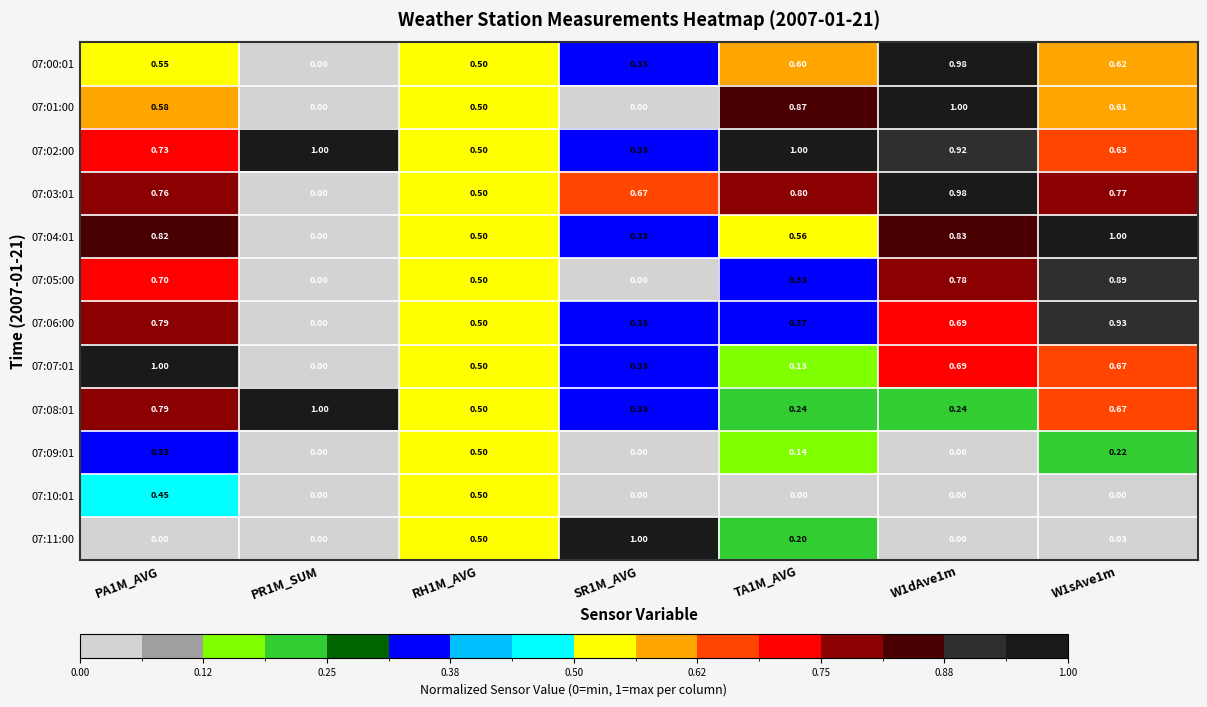

Is the value of 07:08:01 at PR1M_SUM greater than the value of 07:01:00 at W1sAve1m?

Yes